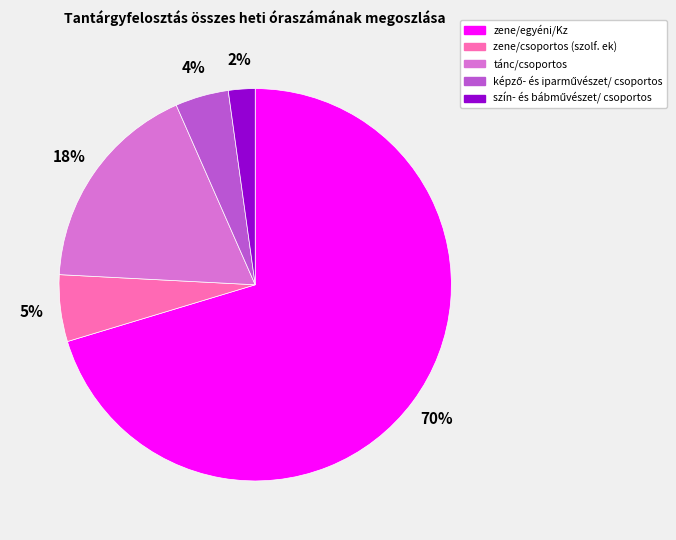

To the nearest percent, what percentage of the pie is zene/csoportos (szolf. ek)?

5%